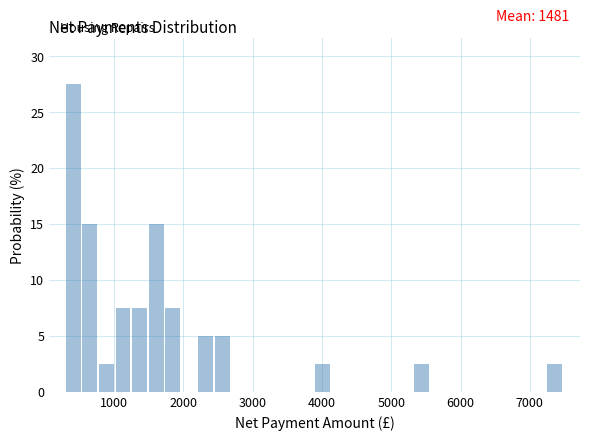

Read against the x-axis, roughly where is the centre of the tallest bar?

400